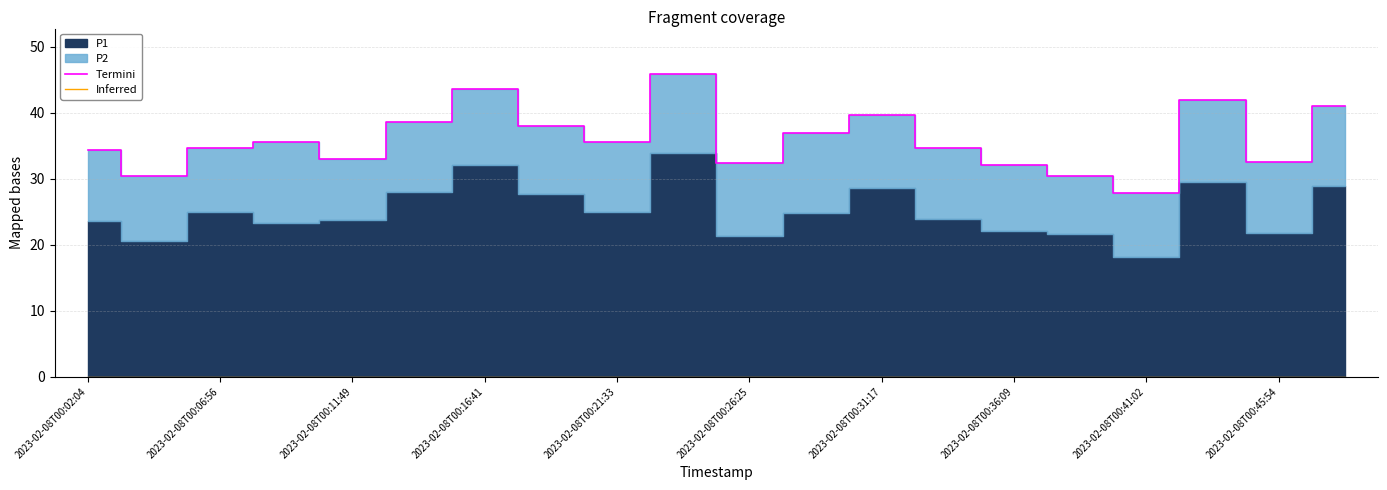

True or false: Inferred and Termini intersect in this chart.

False